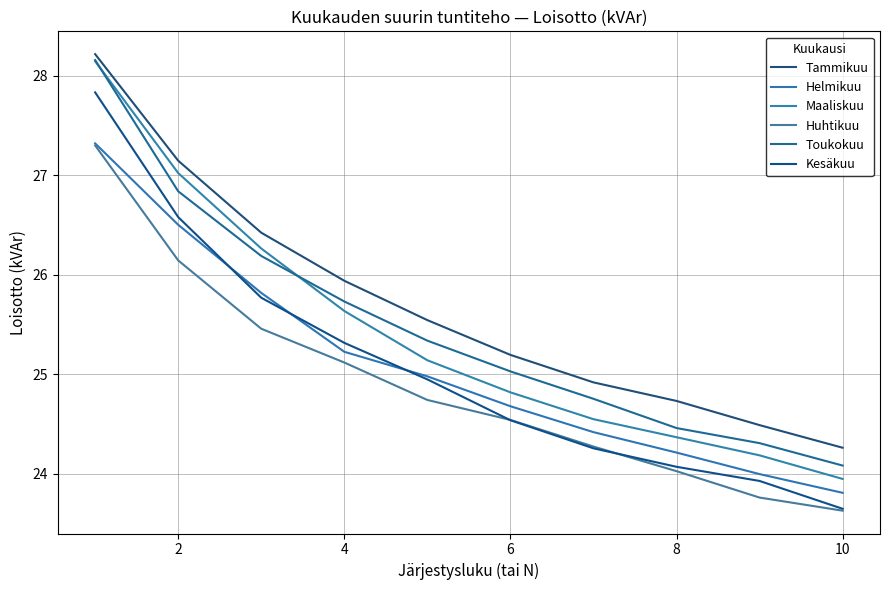

How many lines are shown in the chart?

6